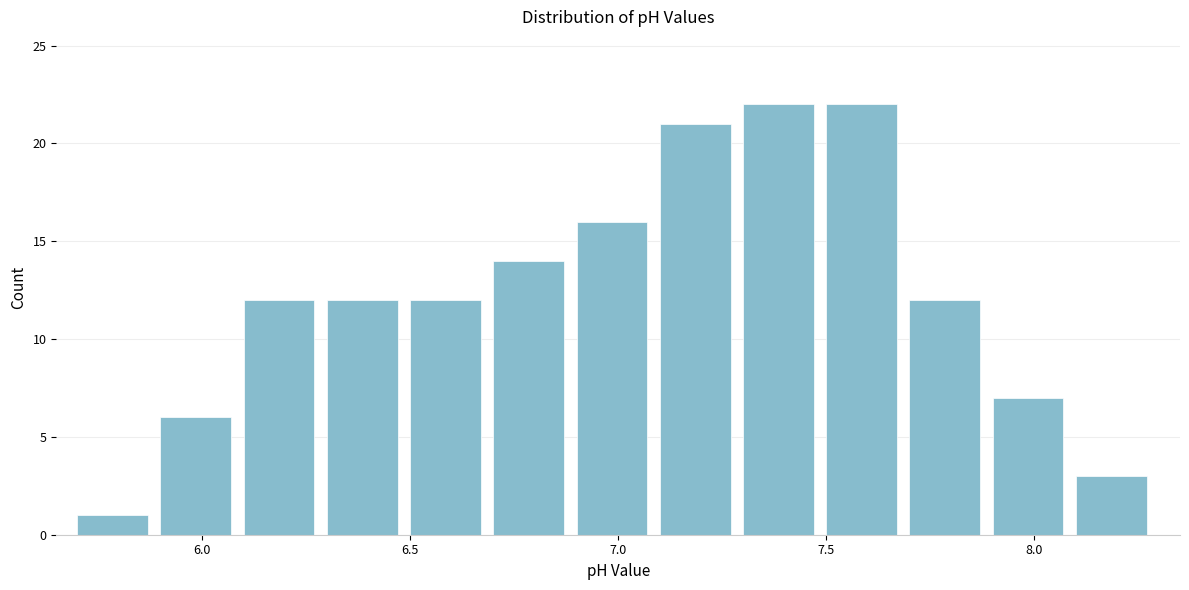

What is the height of the bar covering 7.7 to 7.9 on the x-axis? The values are not printed on the chart, so give them approximately, as read against the axis.

12